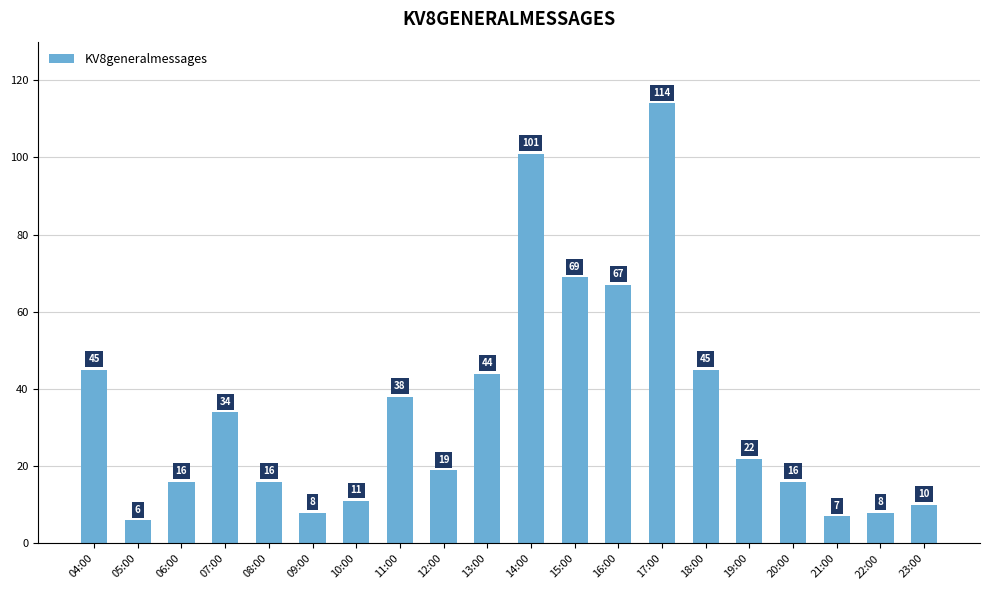

What is the label of the 7th bar from the right?

17:00